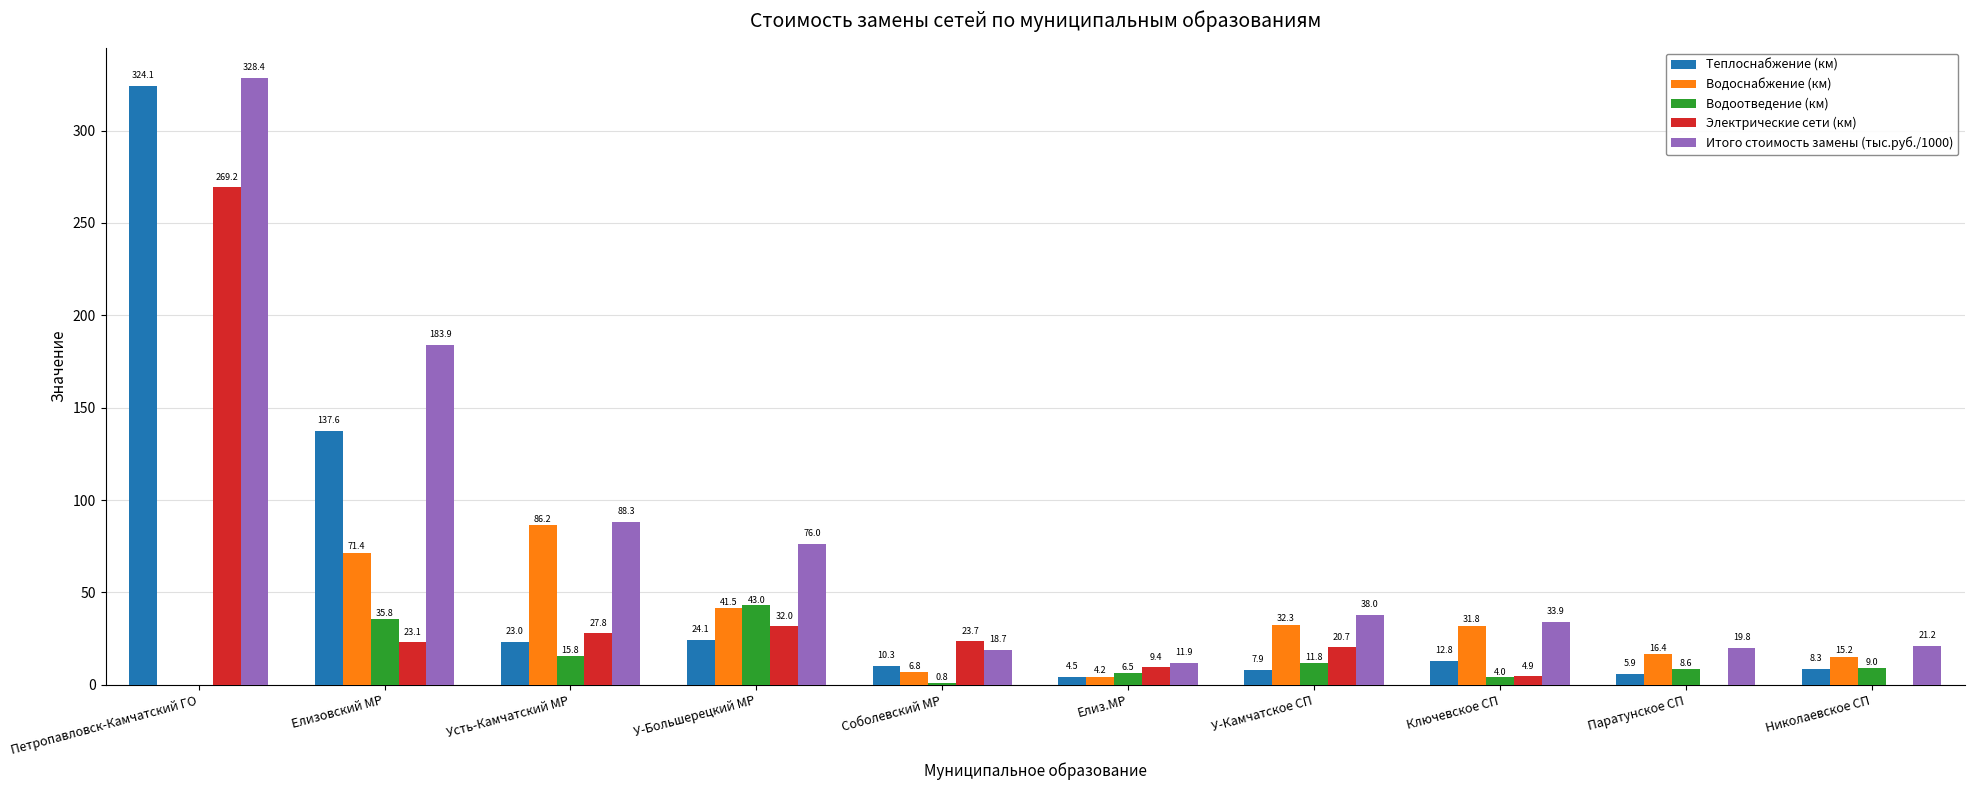

What is the sum of the Электрические сети (км) values at Николаевское СП and Елизовский МР?

23.1